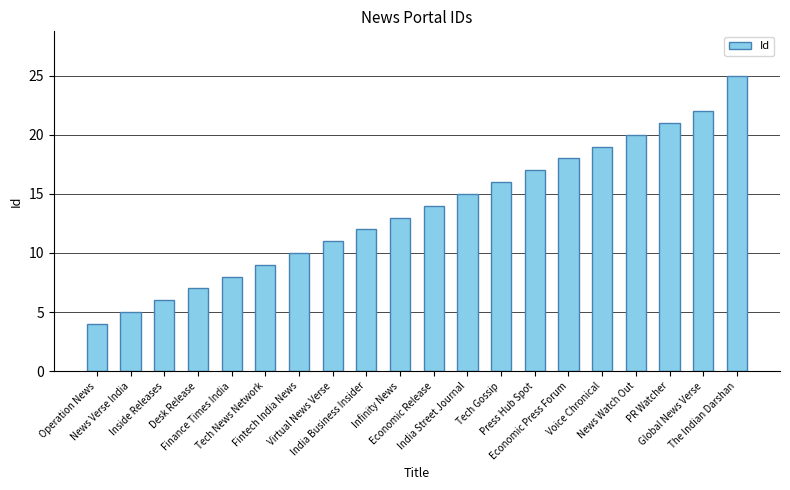

What is the change in value from News Verse India to Global News Verse?

+17